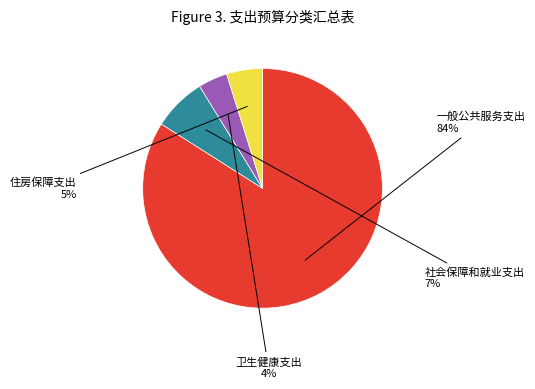

How many slices are in this pie chart?

4